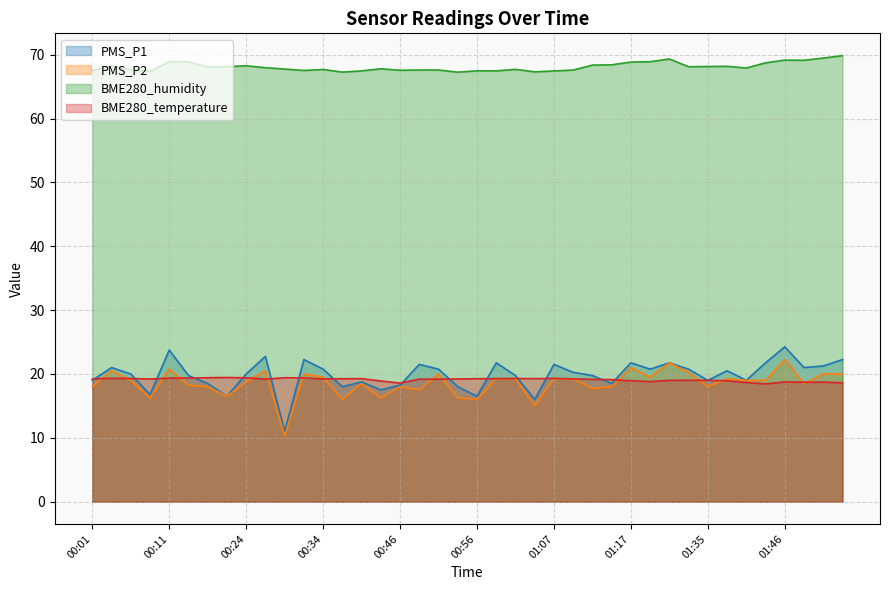

True or false: PMS_P1 and BME280_humidity cross at least once.

False